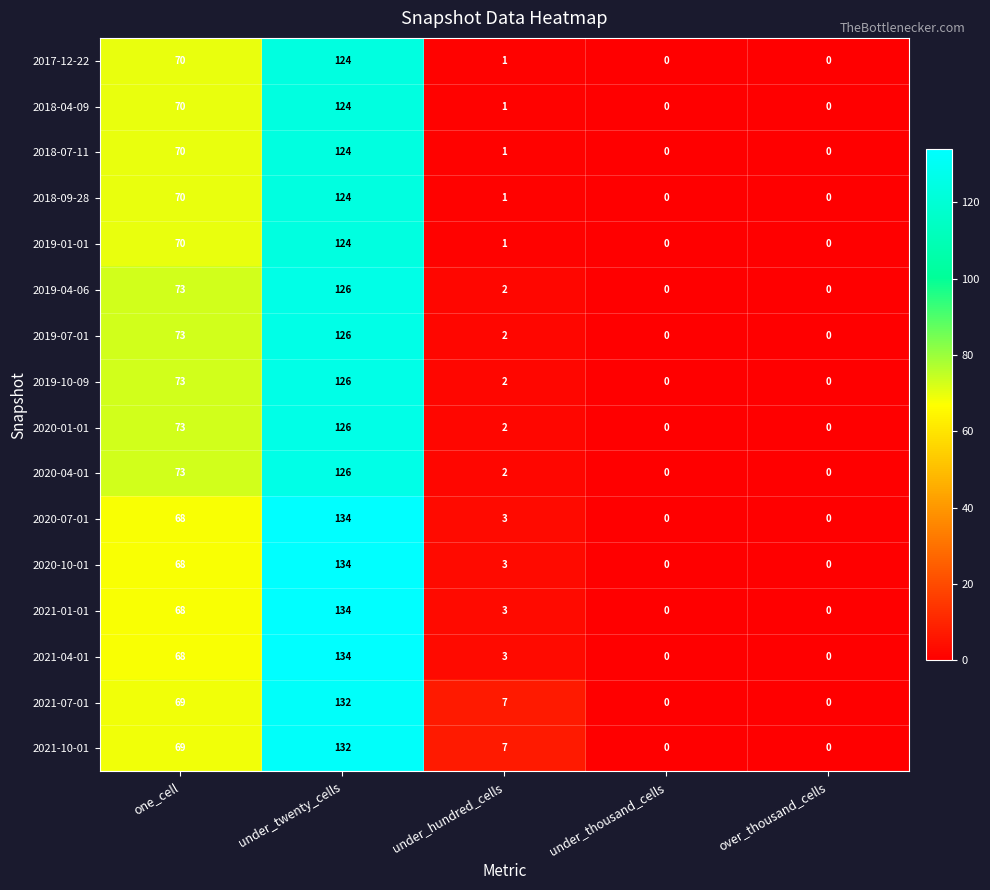

What is the difference between the maximum and minimum values in the 2020-10-01 series?

134